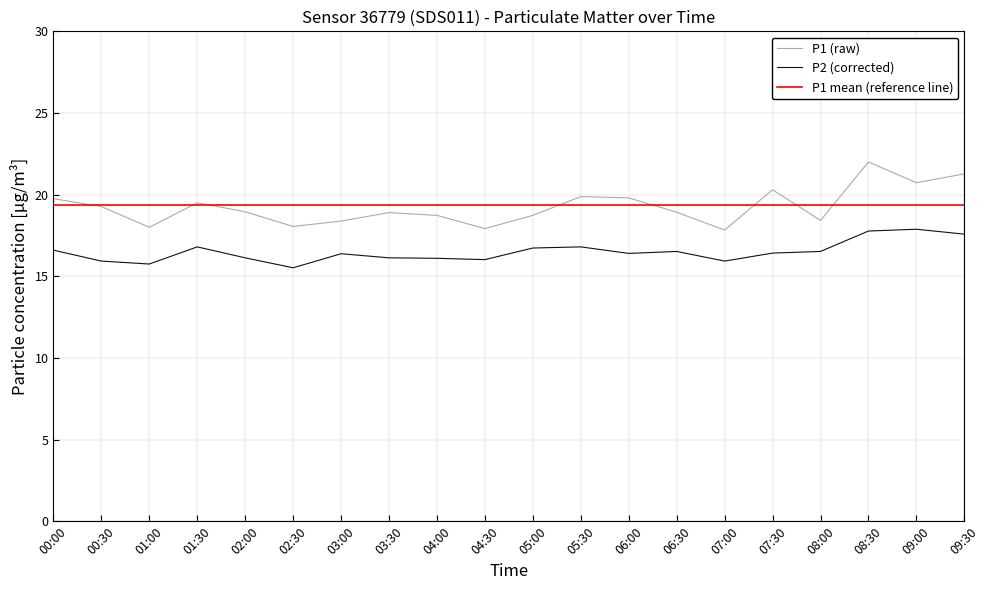

Between 06:00 and 08:00, which is larger?

06:00